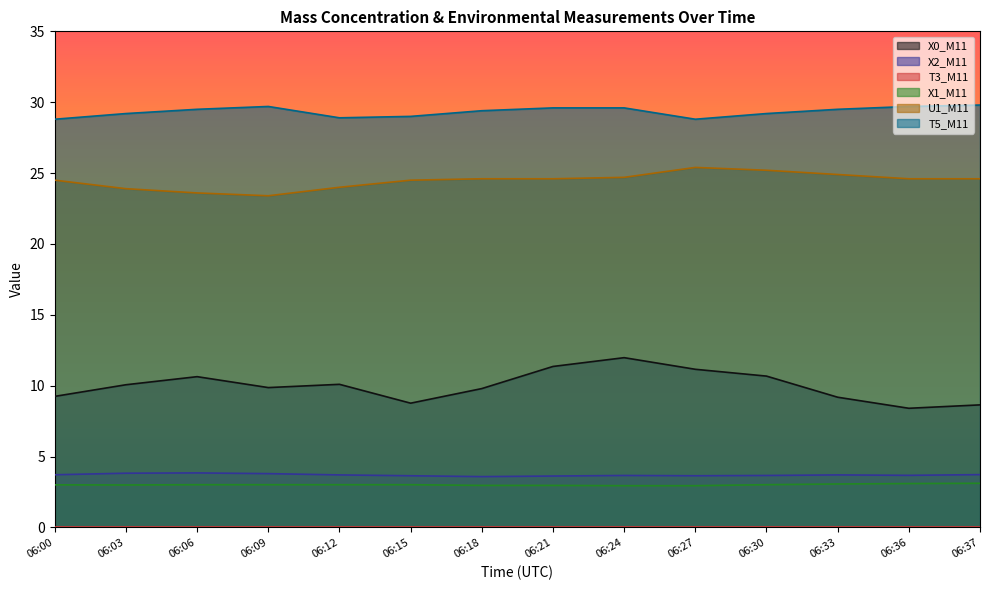

What value does the X1_M11 series have at 06:27?

3.0